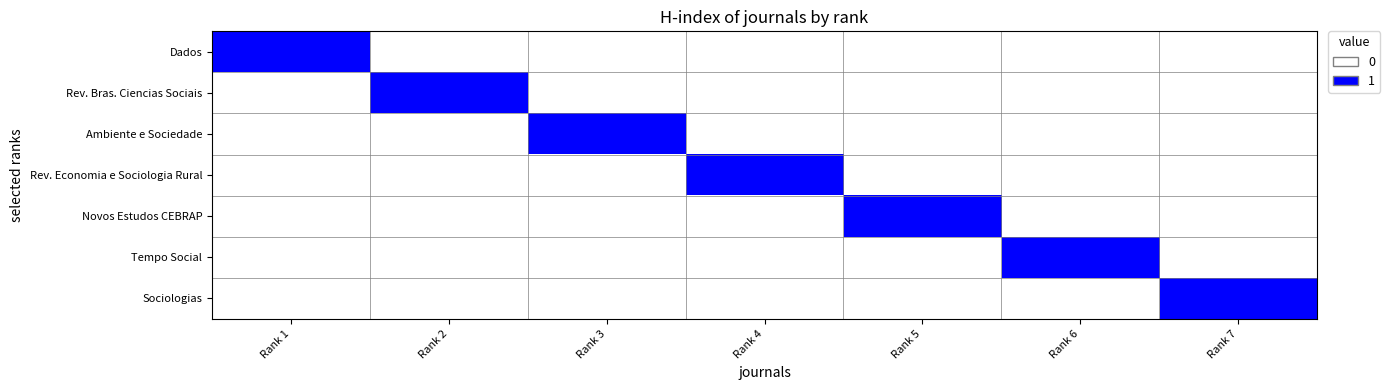

Reading right to left, extract all data points from this chart.

Dados: Rank 7=0	Rank 6=0	Rank 5=0	Rank 4=0	Rank 3=0	Rank 2=0	Rank 1=1
Rev. Bras. Ciencias Sociais: Rank 7=0	Rank 6=0	Rank 5=0	Rank 4=0	Rank 3=0	Rank 2=1	Rank 1=0
Ambiente e Sociedade: Rank 7=0	Rank 6=0	Rank 5=0	Rank 4=0	Rank 3=1	Rank 2=0	Rank 1=0
Rev. Economia e Sociologia Rural: Rank 7=0	Rank 6=0	Rank 5=0	Rank 4=1	Rank 3=0	Rank 2=0	Rank 1=0
Novos Estudos CEBRAP: Rank 7=0	Rank 6=0	Rank 5=1	Rank 4=0	Rank 3=0	Rank 2=0	Rank 1=0
Tempo Social: Rank 7=0	Rank 6=1	Rank 5=0	Rank 4=0	Rank 3=0	Rank 2=0	Rank 1=0
Sociologias: Rank 7=1	Rank 6=0	Rank 5=0	Rank 4=0	Rank 3=0	Rank 2=0	Rank 1=0